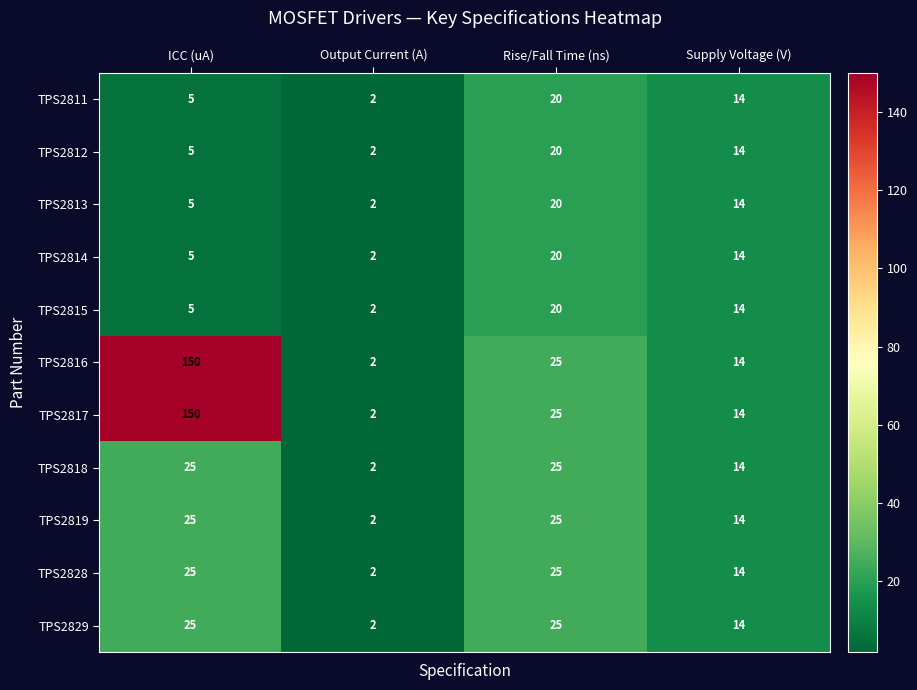

What is the sum of all TPS2819 values?

66